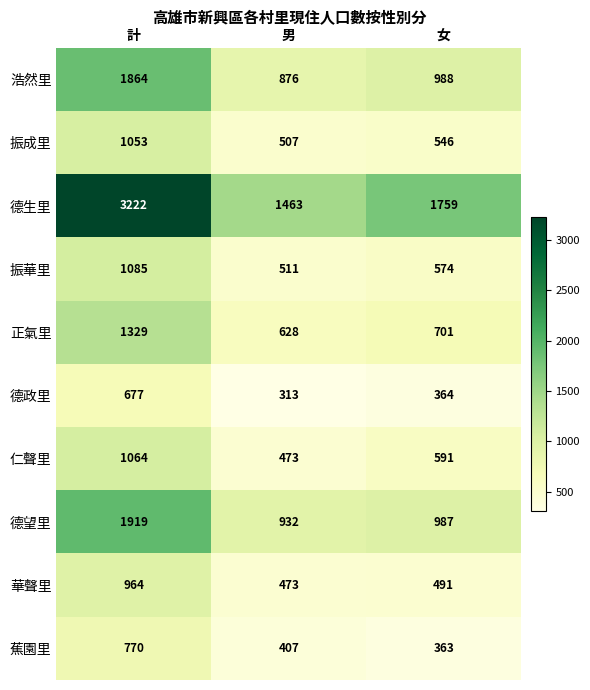

What is the greatest value displayed?

3222